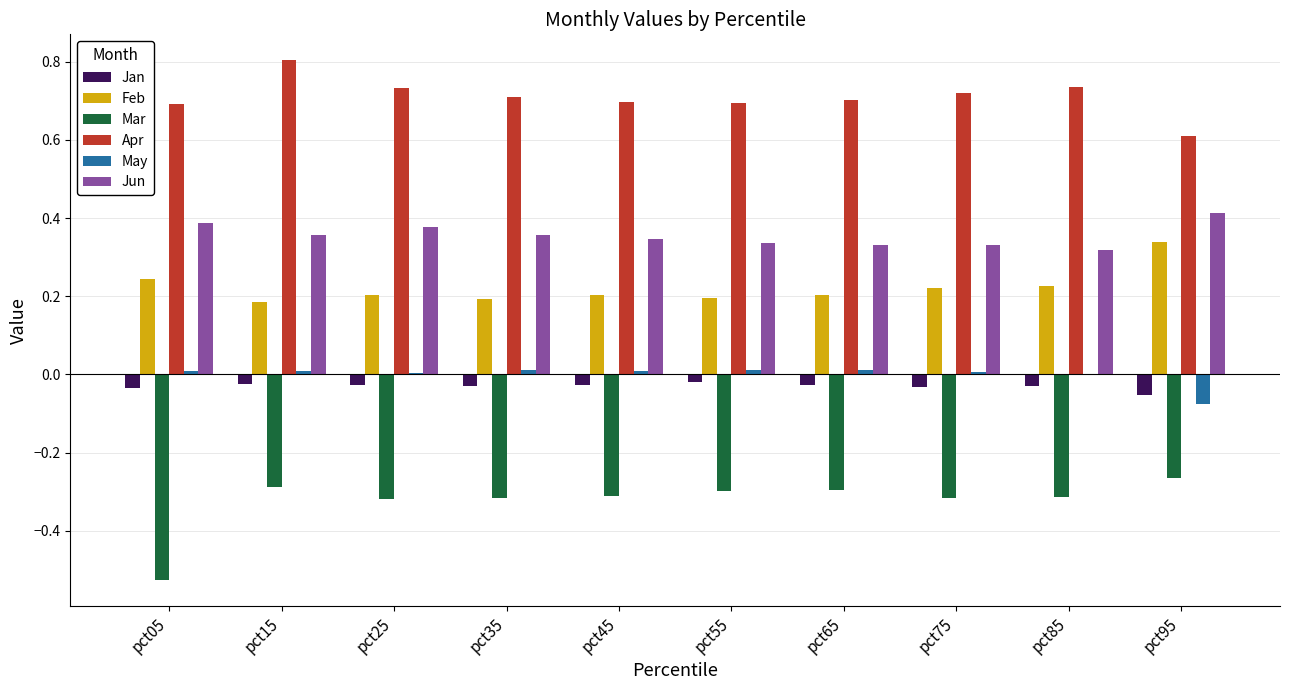

What is the total value across all series at pct55?

0.9